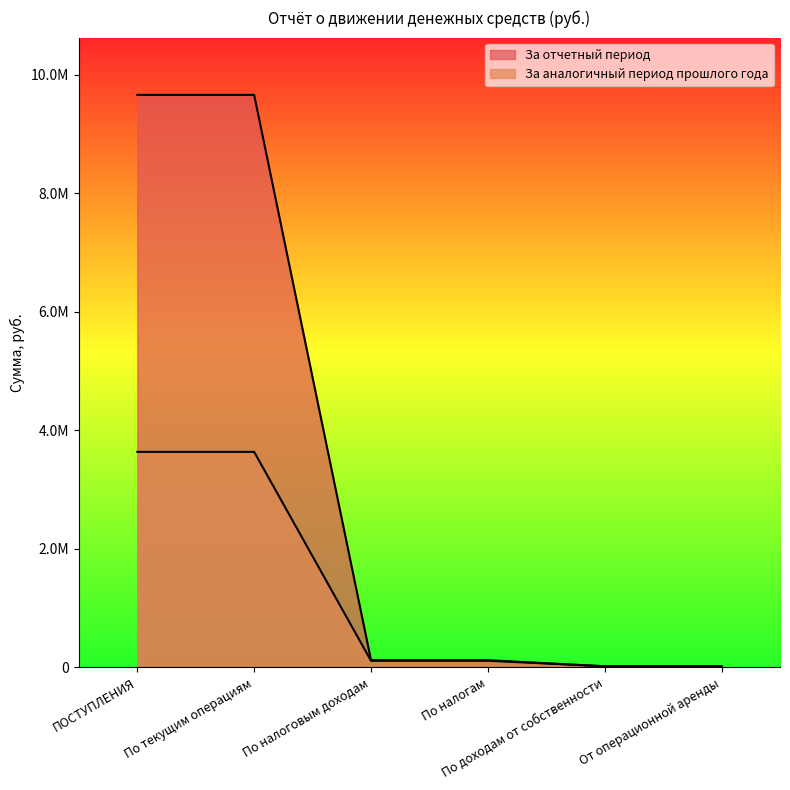

The value of За аналогичный период прошлого года at ПОСТУПЛЕНИЯ is 3637766.3. True or false?

True